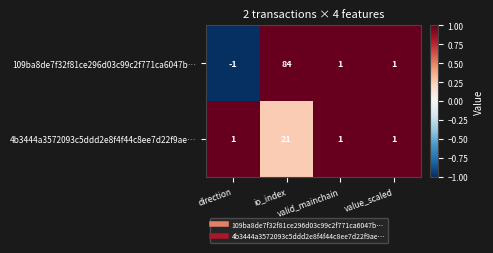

Which series has the widest spread of values?

109ba8de7f32f81ce296d03c99c2f771ca6047b…